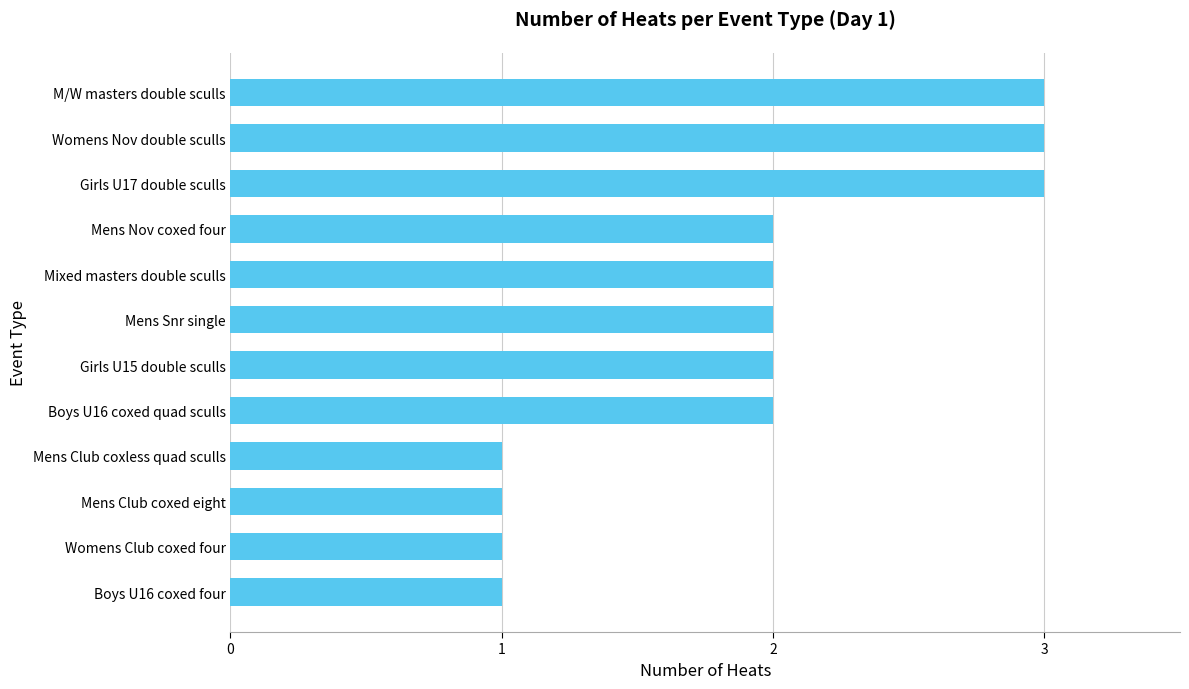

The value at Boys U16 coxed four is 1. True or false?

True